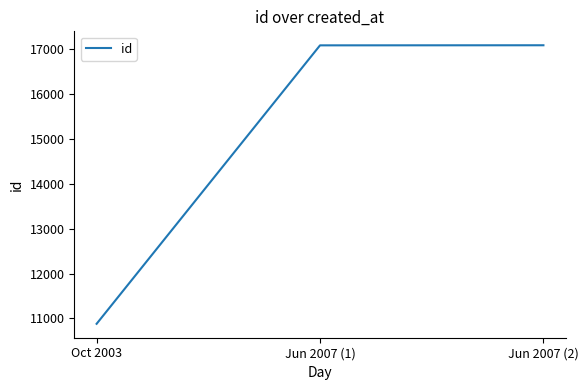

True or false: the data shows 10288 at Jun 2007 (1).

False